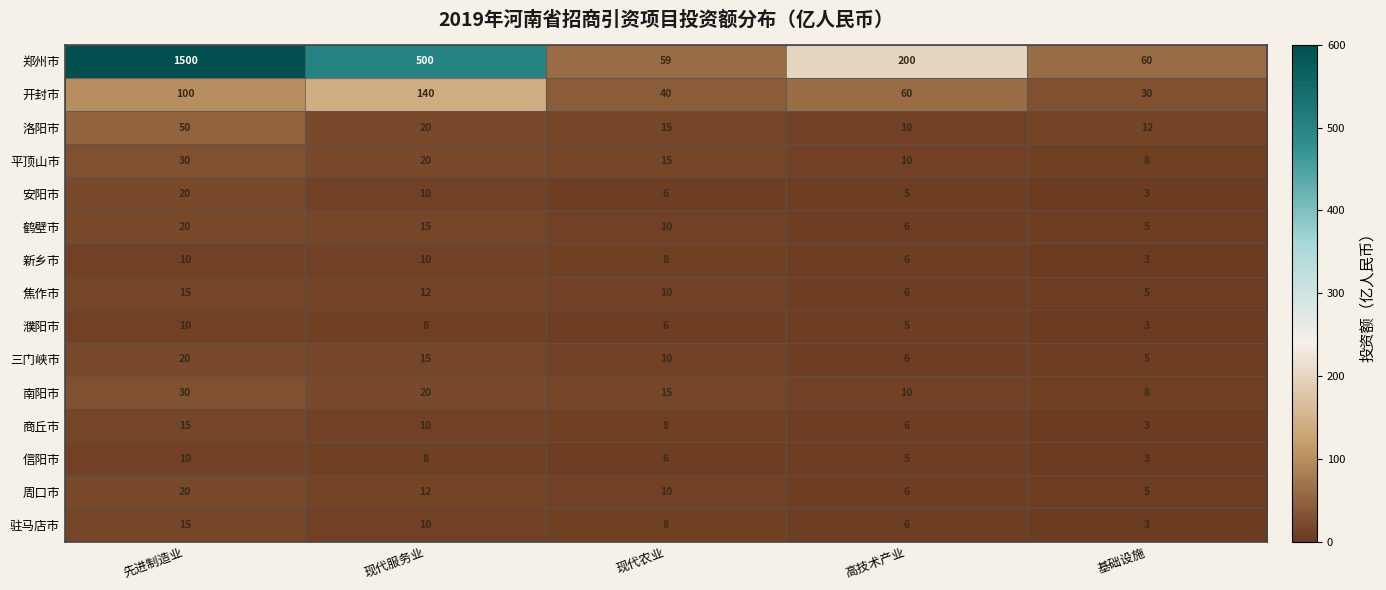

How many categories are shown in the chart?

5